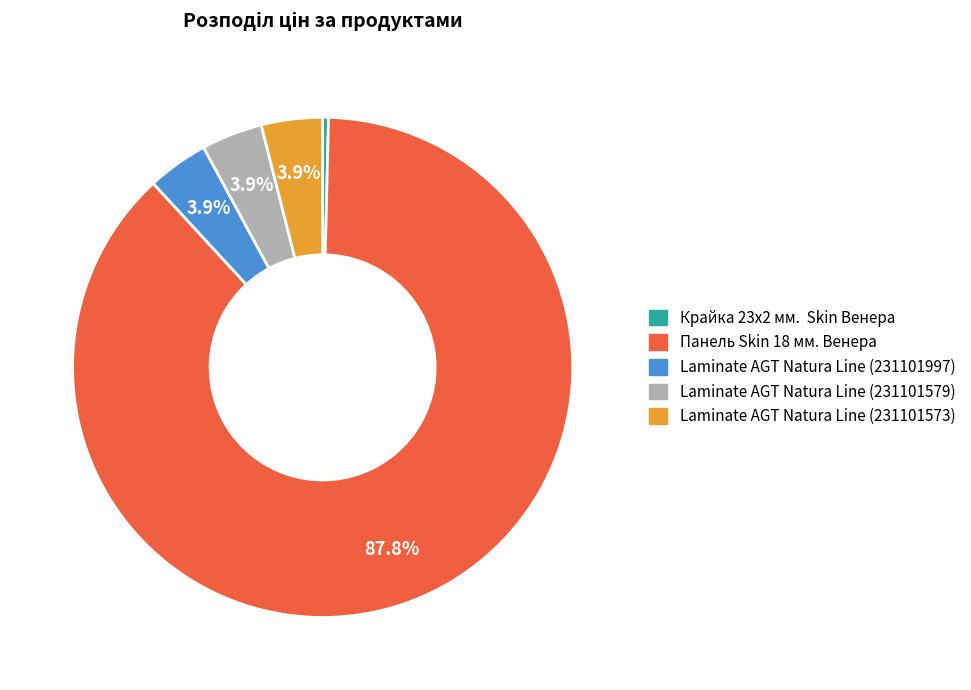

Does Панель Skin 18 мм. Венера represent more than half of the total?

Yes